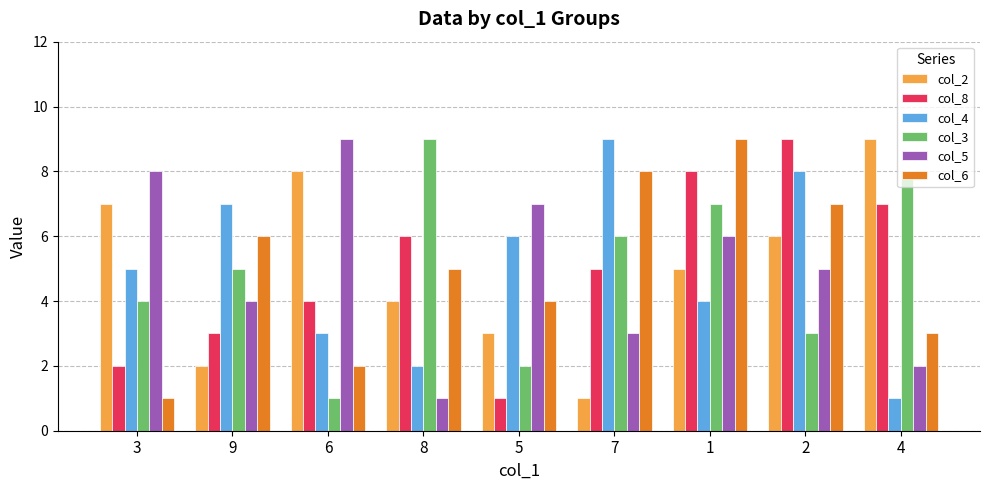

At 5, list the series in order from largest to smallest.

col_5, col_4, col_6, col_2, col_3, col_8